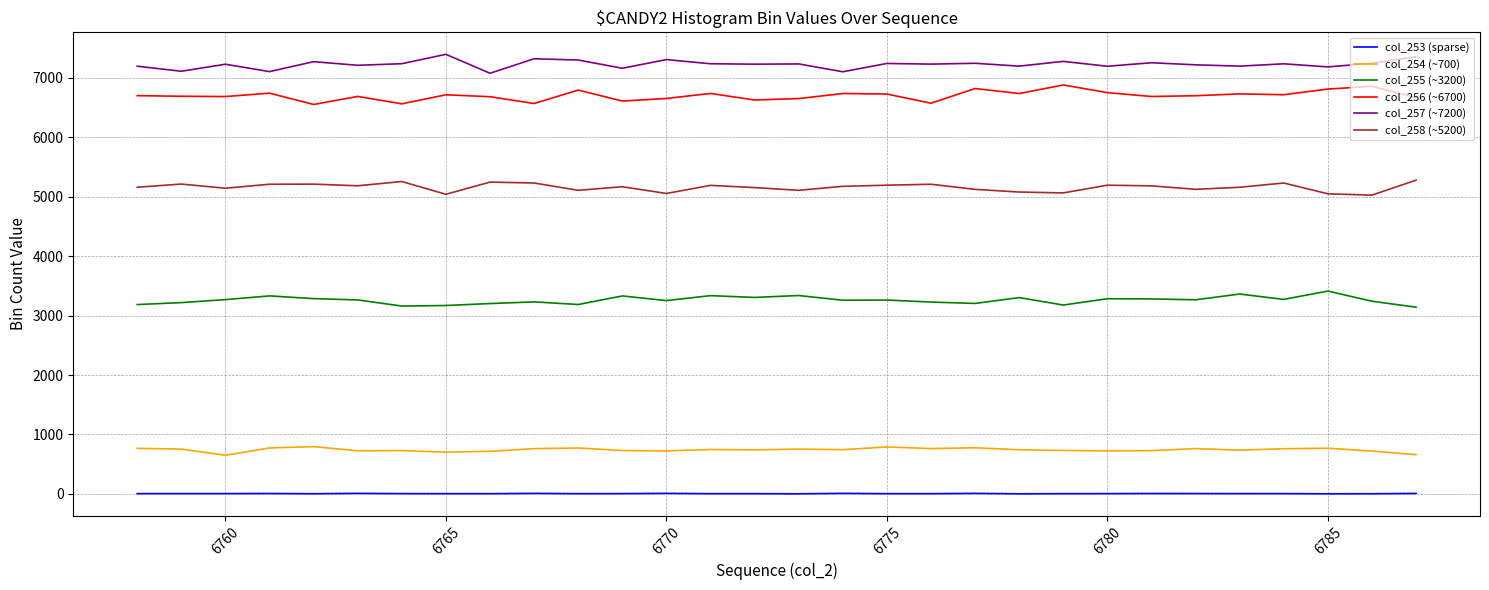

True or false: col_257 (~7200) and col_258 (~5200) cross at least once.

False